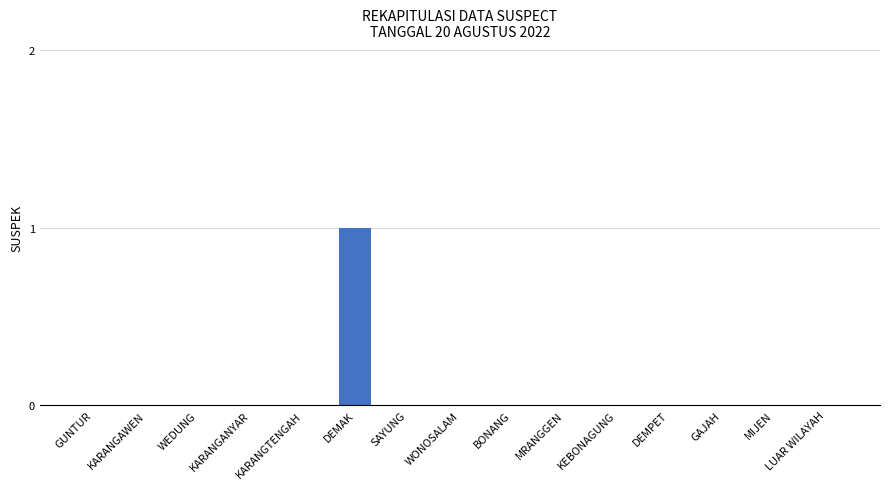

Count the number of data series in this chart.

1